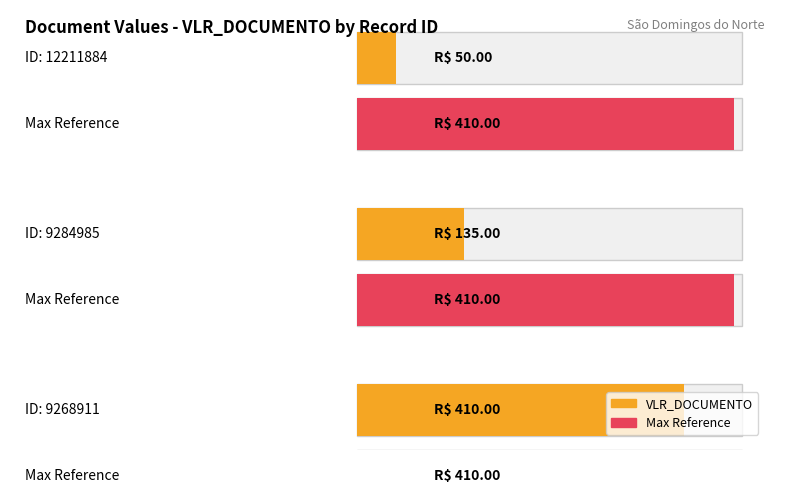

Where is the data nearest to the value 230?

9284985